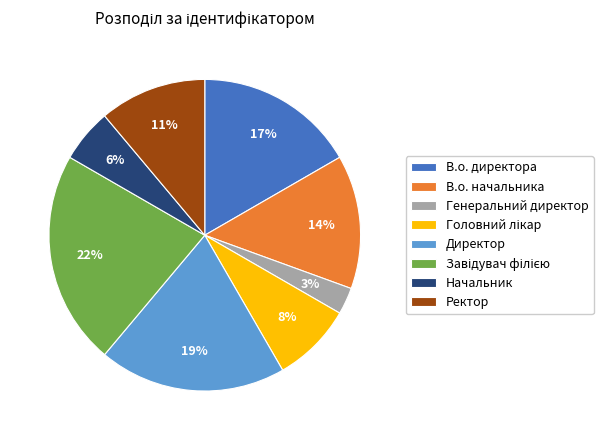

Between В.о. директора and Ректор, which is larger?

В.о. директора